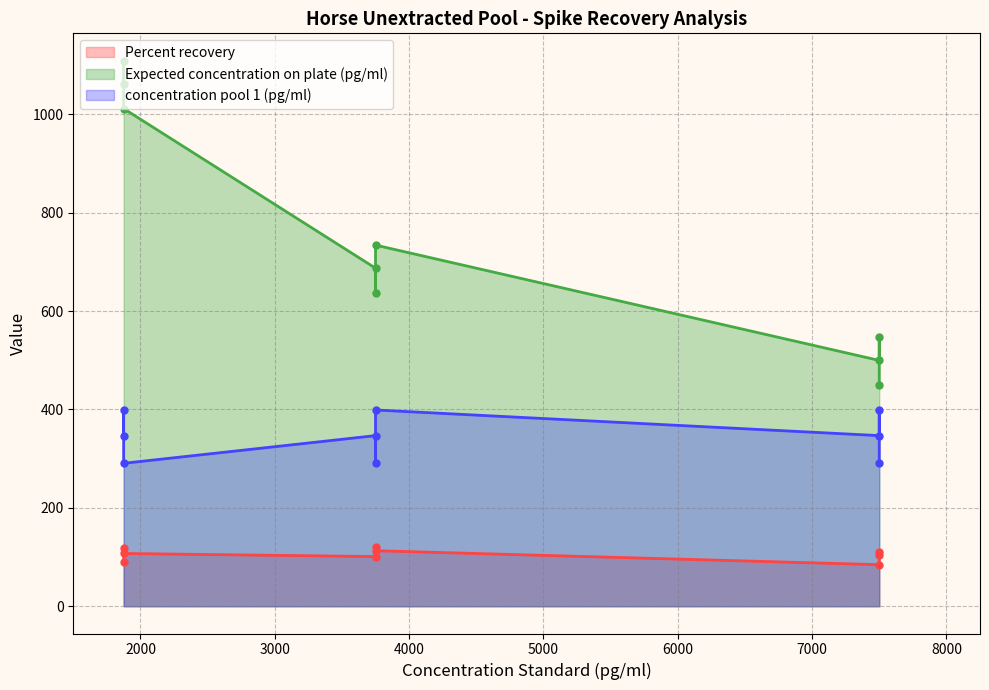

Is it true that Percent recovery equals 103.4 at 7500?

True